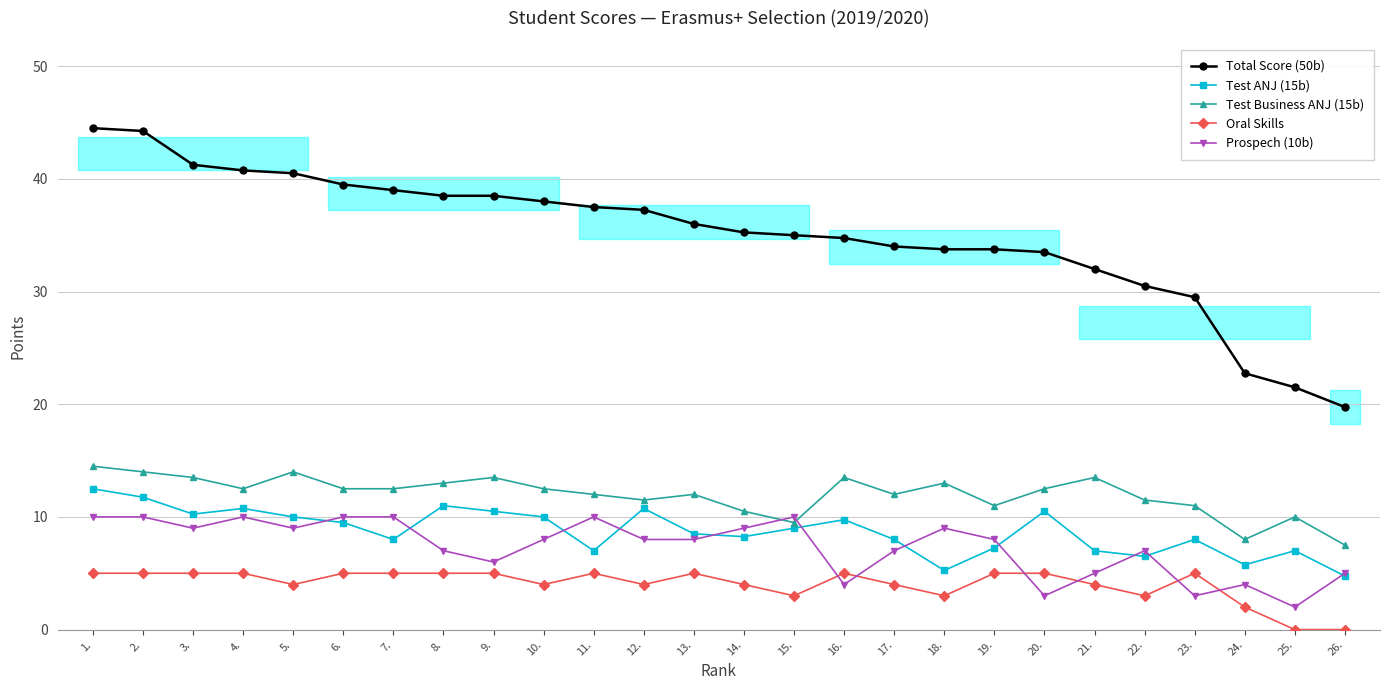

True or false: Total Score (50b) and Oral Skills intersect in this chart.

False